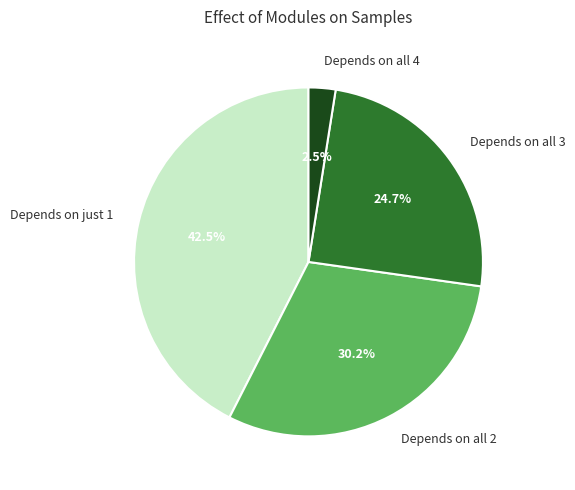

Is there any slice that represents more than half of the pie?

No